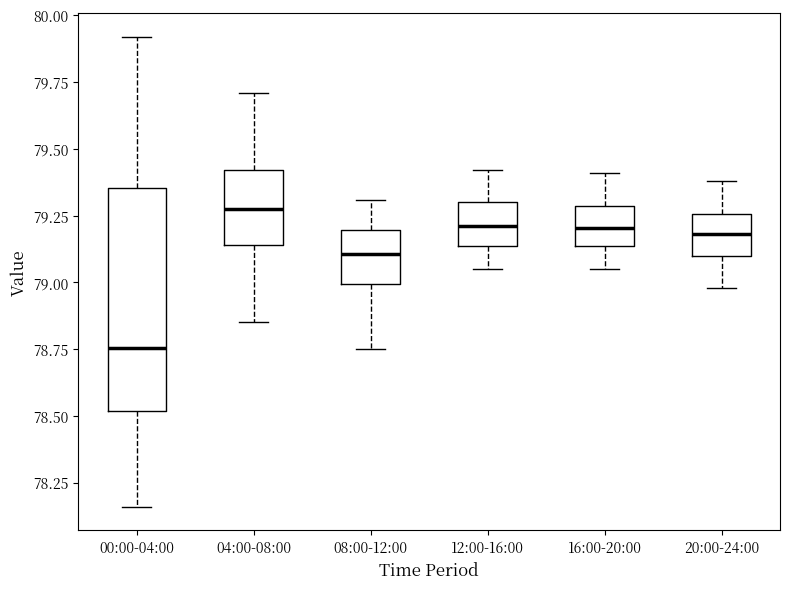

Reading left to right, read every box against the y-axis: the position of its median line, the range the box covers, and the ends of its whiskers. The values are not printed on the chart, so give them approximately, as read against the axis.

00:00-04:00: median 78.75, box 78.50 to 79.35, whiskers 78.15 to 79.90
04:00-08:00: median 79.30, box 79.15 to 79.40, whiskers 78.85 to 79.70
08:00-12:00: median 79.10, box 79.00 to 79.20, whiskers 78.75 to 79.30
12:00-16:00: median 79.20, box 79.15 to 79.30, whiskers 79.05 to 79.40
16:00-20:00: median 79.20, box 79.15 to 79.30, whiskers 79.05 to 79.40
20:00-24:00: median 79.20, box 79.10 to 79.25, whiskers 79.00 to 79.40